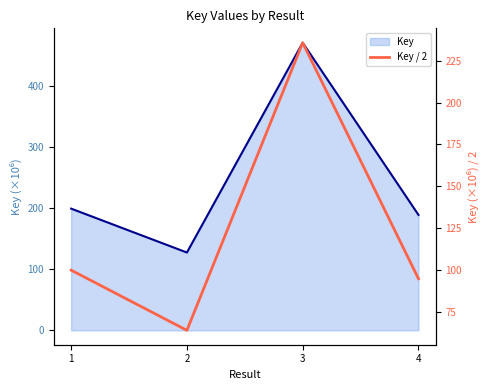

What is the maximum value shown in the chart?

235.8